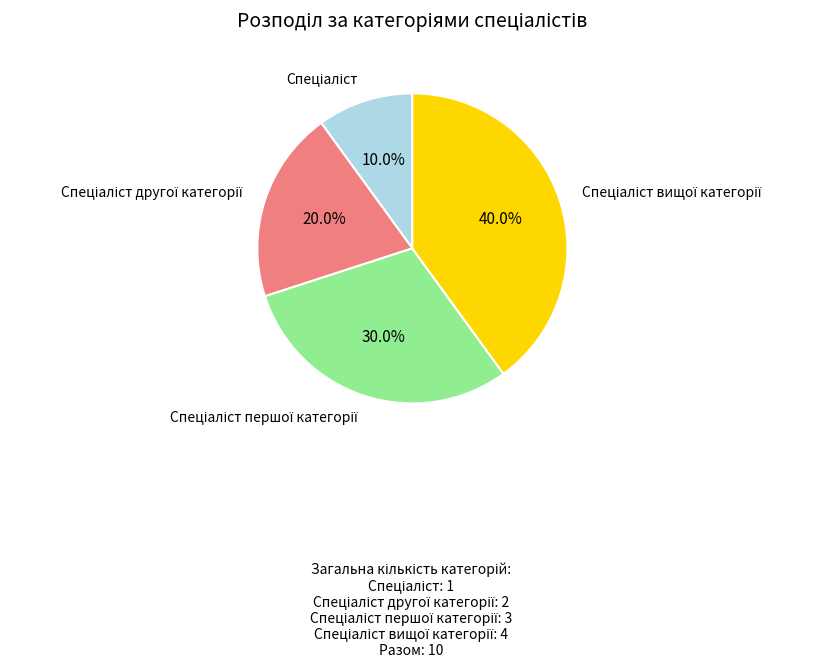

Is there any slice that represents more than half of the pie?

No